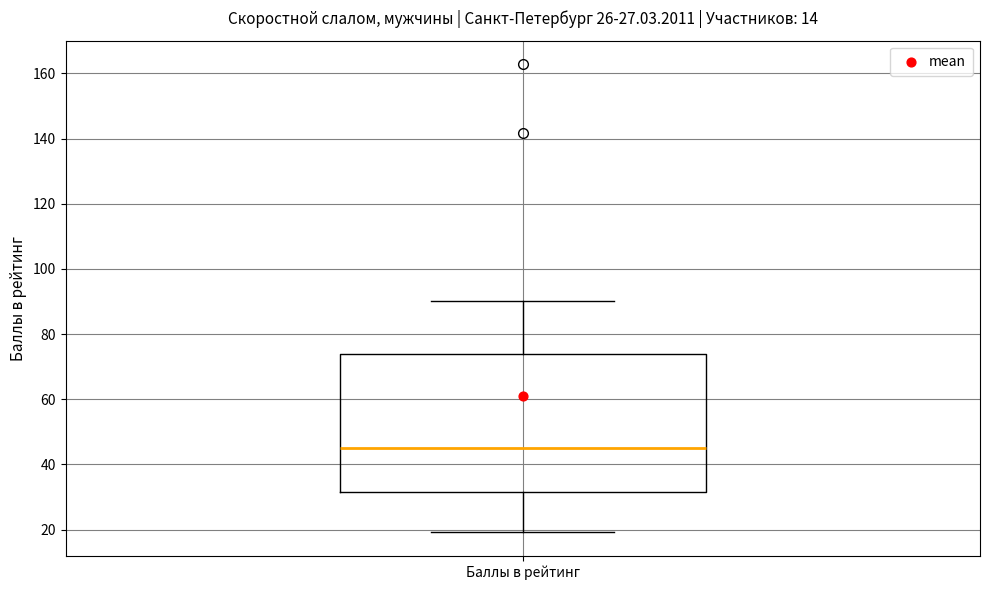

Transcribe this box plot: give where the median line is, the range the box spans, and where the two whiskers end, as read against the y-axis. The values are not printed on the chart, so give them approximately, as read against the axis.

median 46, box 32 to 74, whiskers 20 to 90